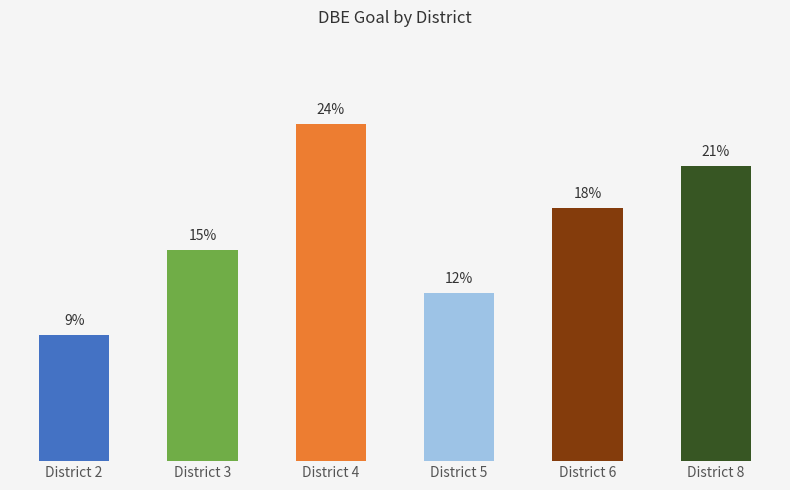

Are the bars horizontal?

No